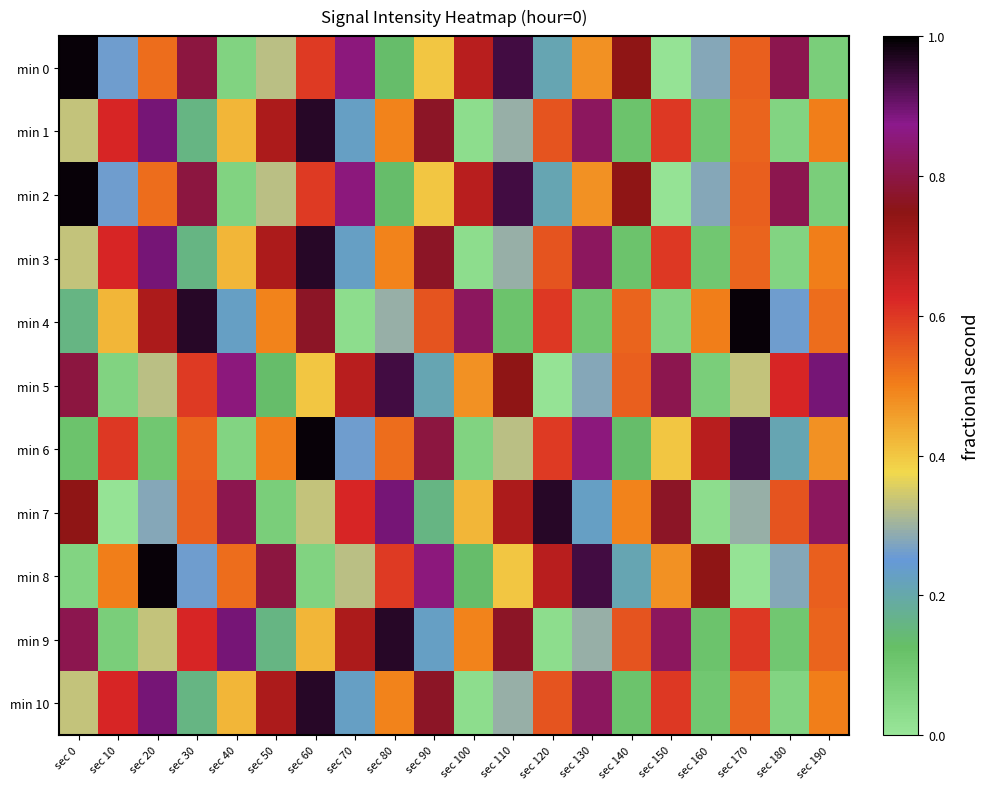

What is the total value across all series at sec 0?

5.7